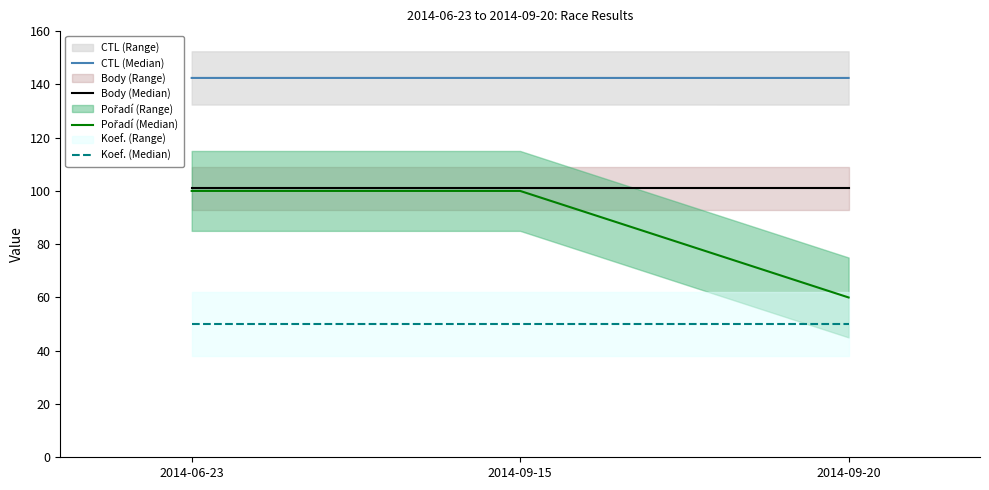

The value of Pořadí (Median) at 2014-09-15 is 100.0. True or false?

True